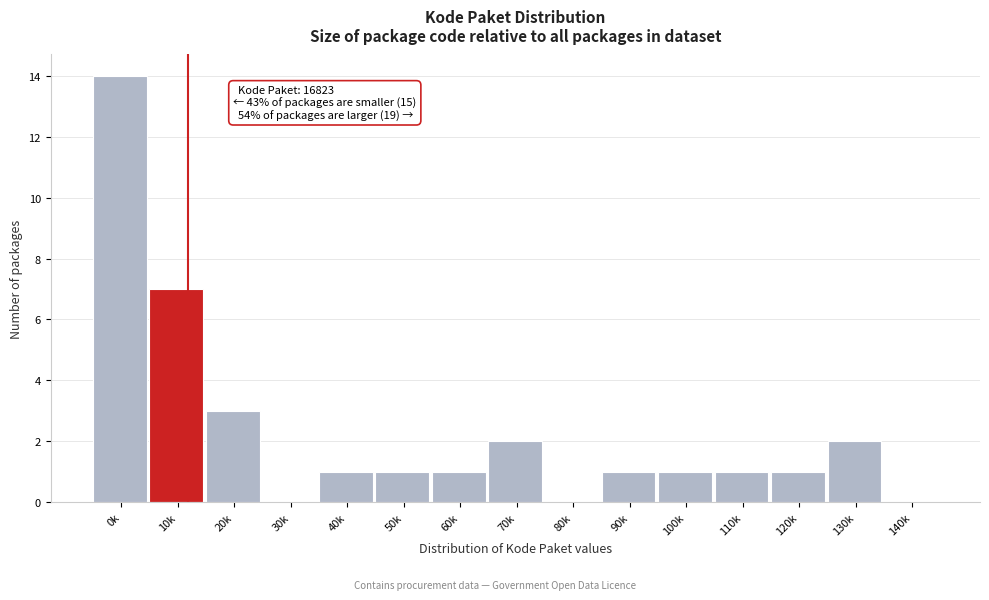

Reading left to right, what are all the values shown in this chart?

0k=14	10k=7	20k=3	30k=0	40k=1	50k=1	60k=1	70k=2	80k=0	90k=1	100k=1	110k=1	120k=1	130k=2	140k=0